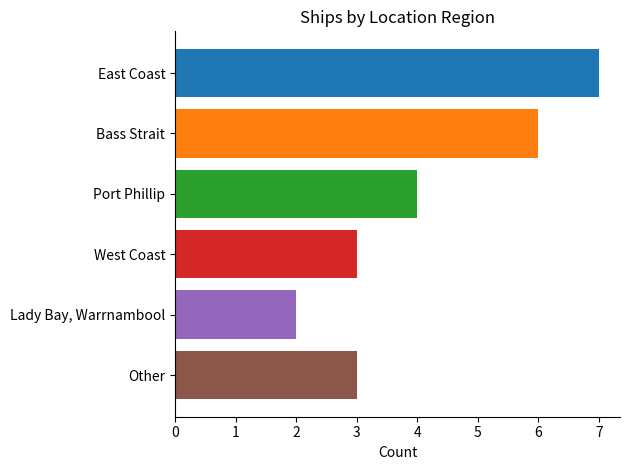

Does the chart contain any negative values?

No